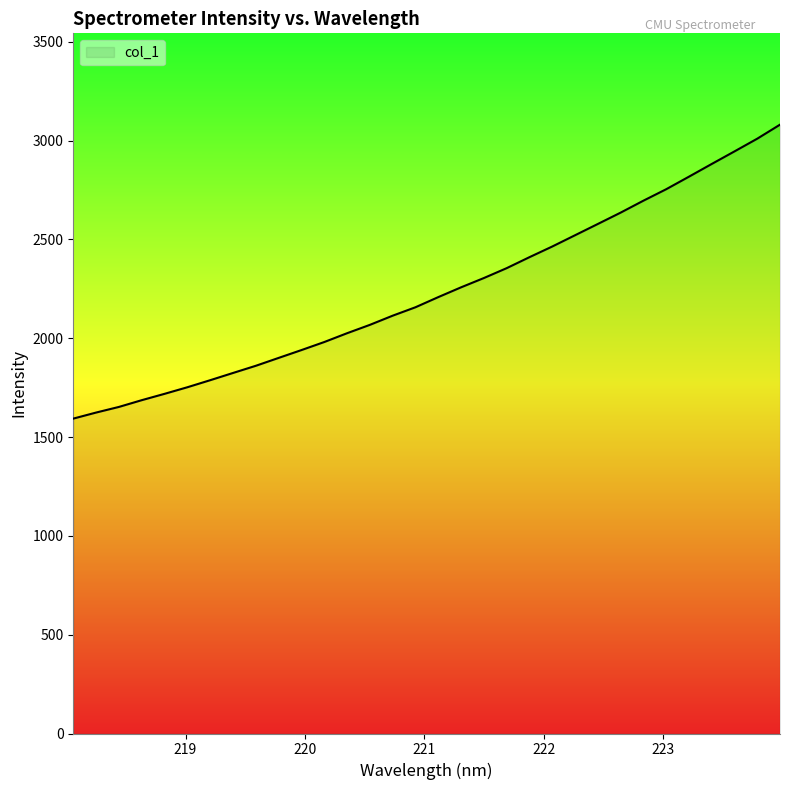

What is the average value?

2237.7